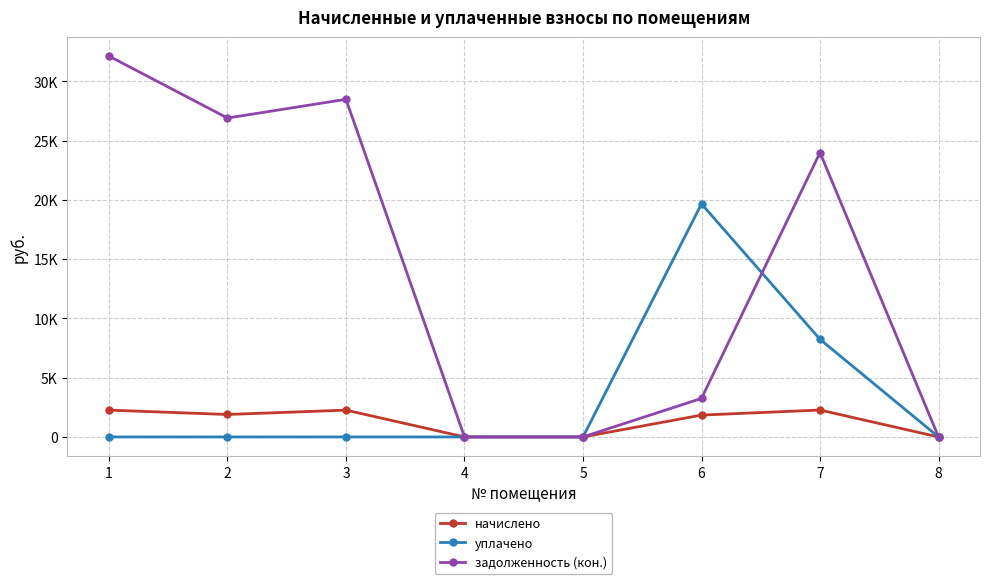

What are all the series names shown in the legend?

начислено, уплачено, задолженность (кон.)